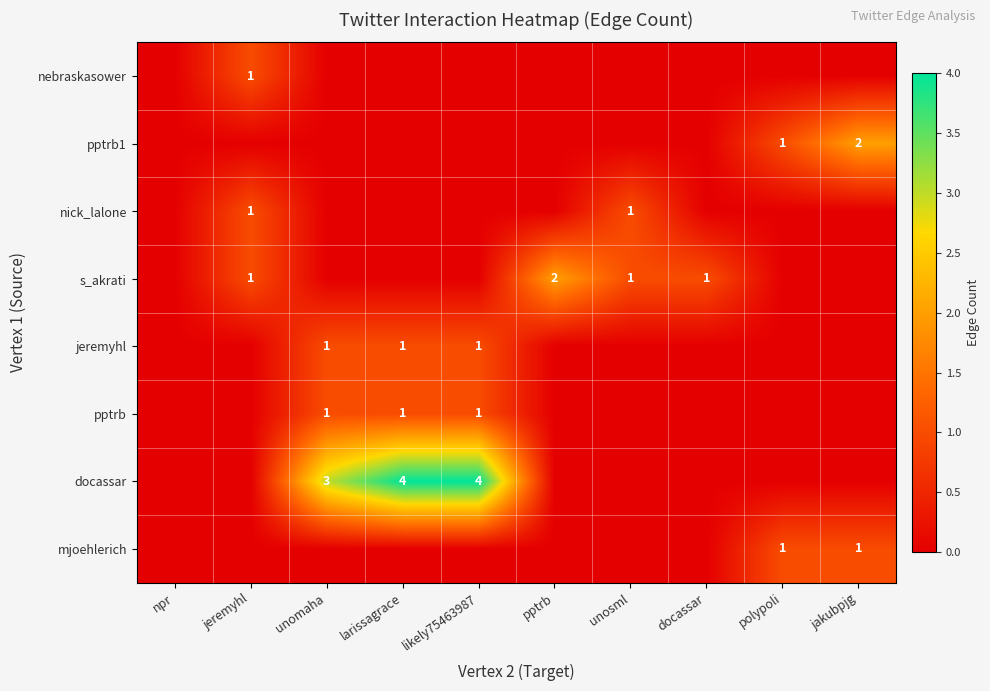

The jeremyhl series shows 1 at likely75463987. True or false?

True